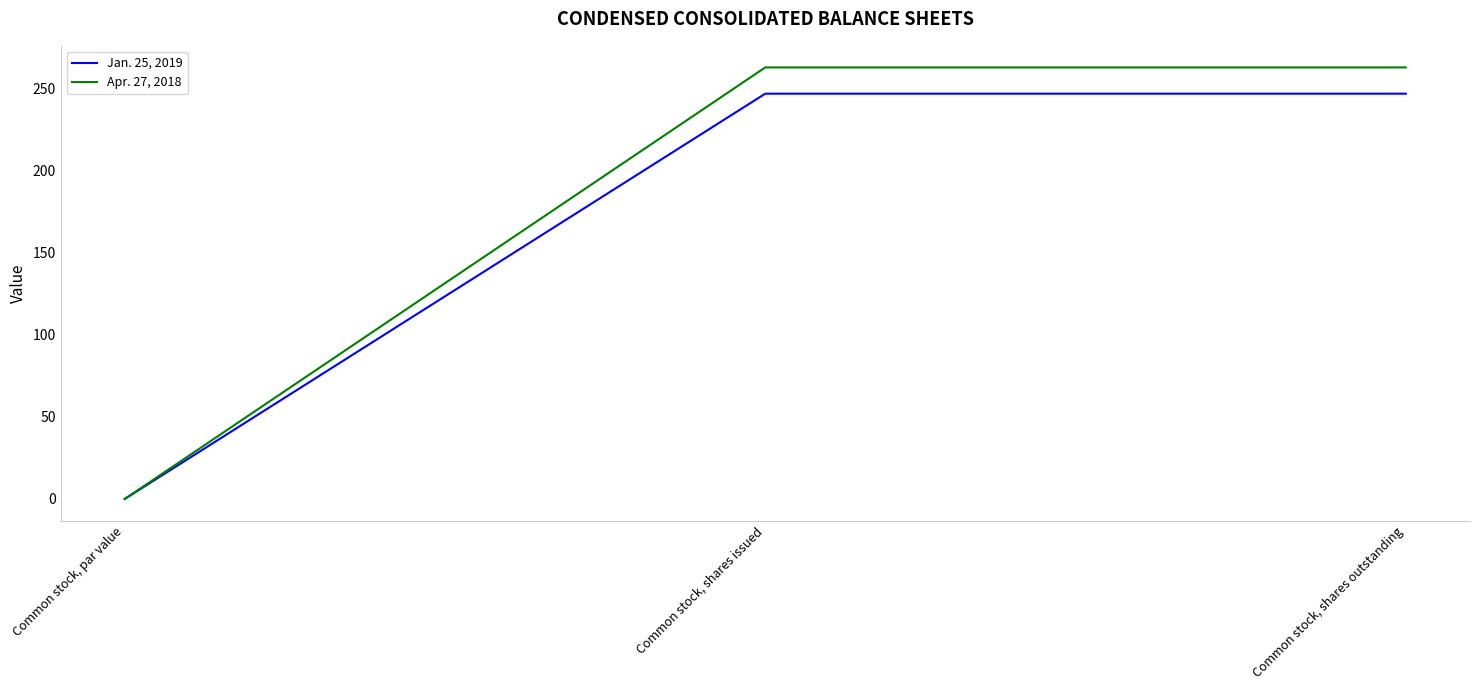

Which series has the largest range (max minus min)?

Apr. 27, 2018